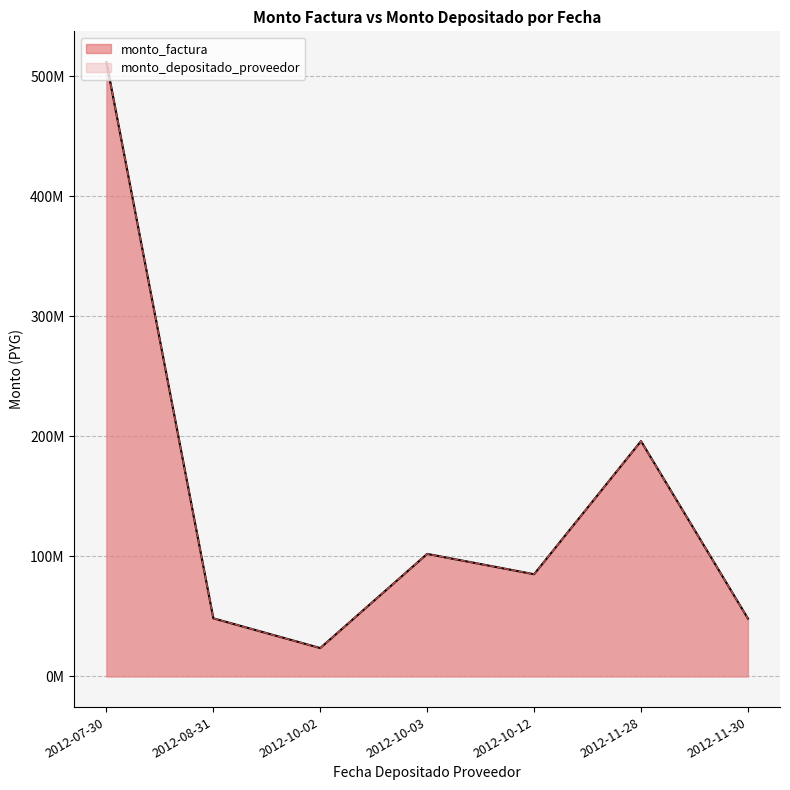

Which series has the largest range (max minus min)?

monto_factura